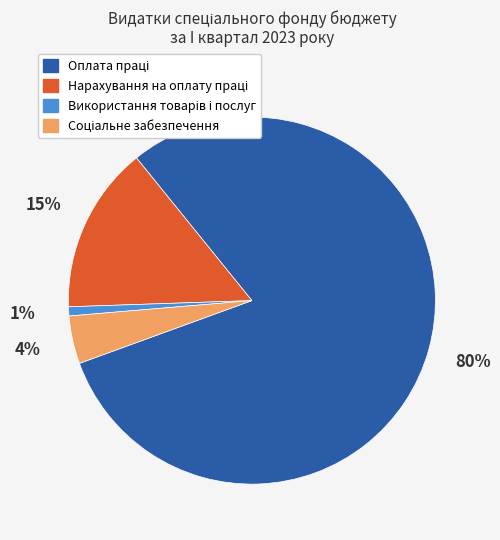

Is there any slice that represents more than half of the pie?

Yes